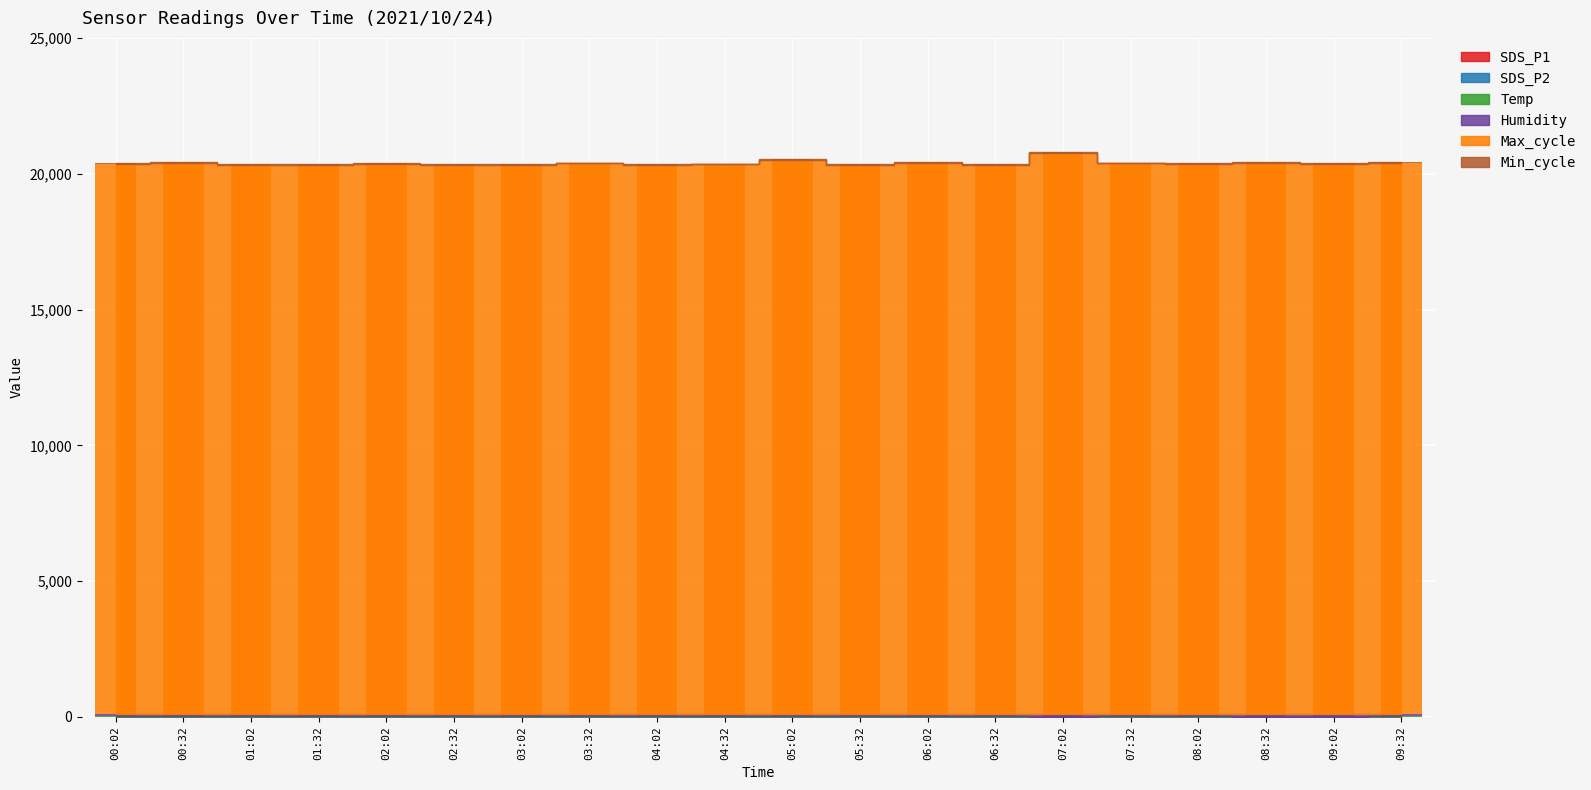

True or false: Max_cycle has a value of 20205.0 at 05:32.

True